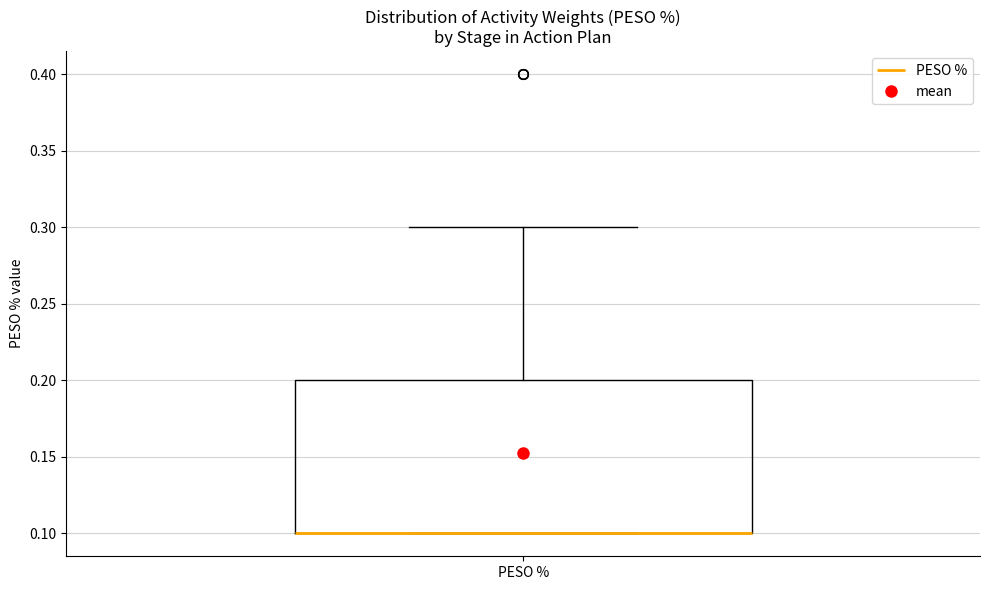

Where is the upper edge of the box for PESO % on the y-axis? The values are not printed on the chart, so give them approximately, as read against the axis.

0.2